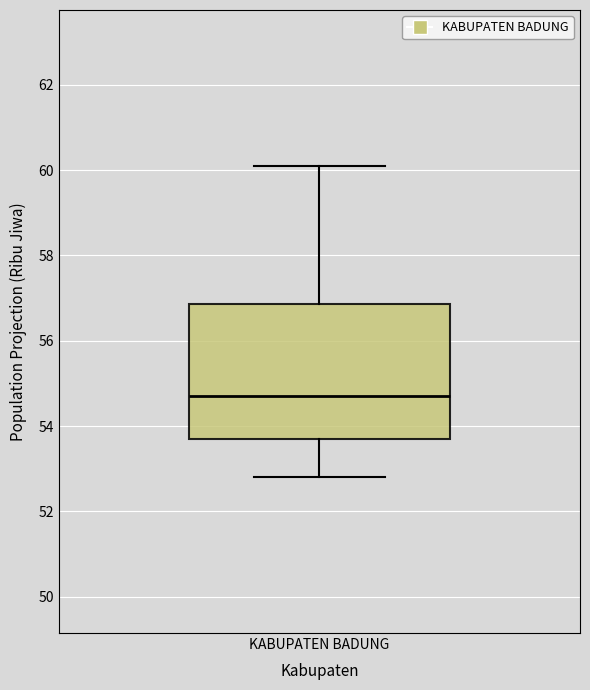

Transcribe this box plot: give where the median line is, the range the box spans, and where the two whiskers end, as read against the y-axis. The values are not printed on the chart, so give them approximately, as read against the axis.

median 54.8, box 53.8 to 56.8, whiskers 52.8 to 60.2